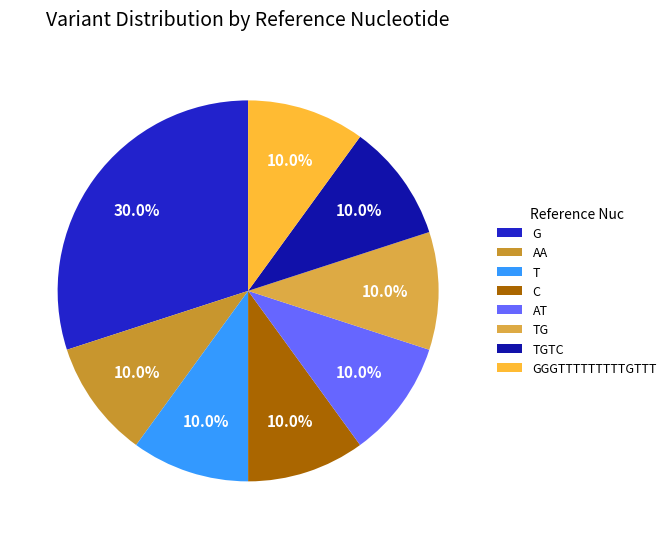

To the nearest percent, what is the difference between the TG and G slice percentages?

20%